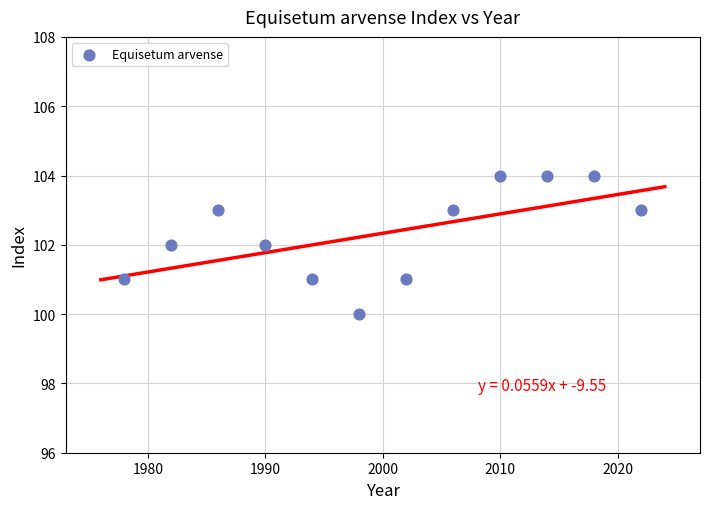

What is the average X value?

2000